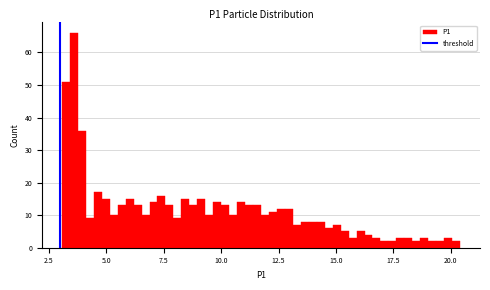

Read against the x-axis, roughly where is the centre of the tallest bar?

3.5